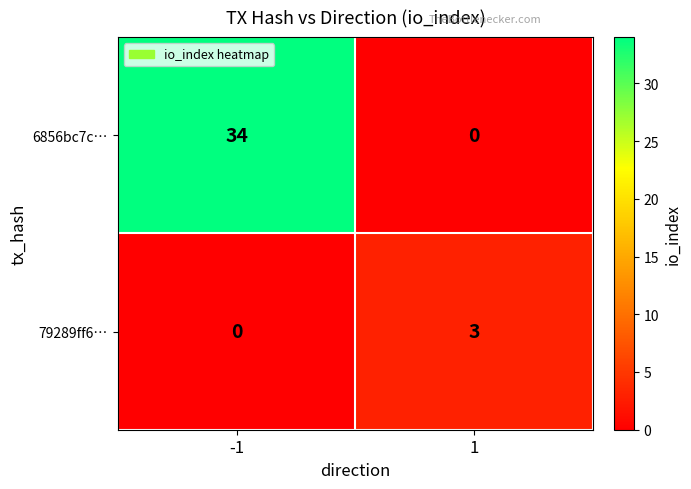

What is the sum of the 6856bc7c… values at -1 and 1?

34